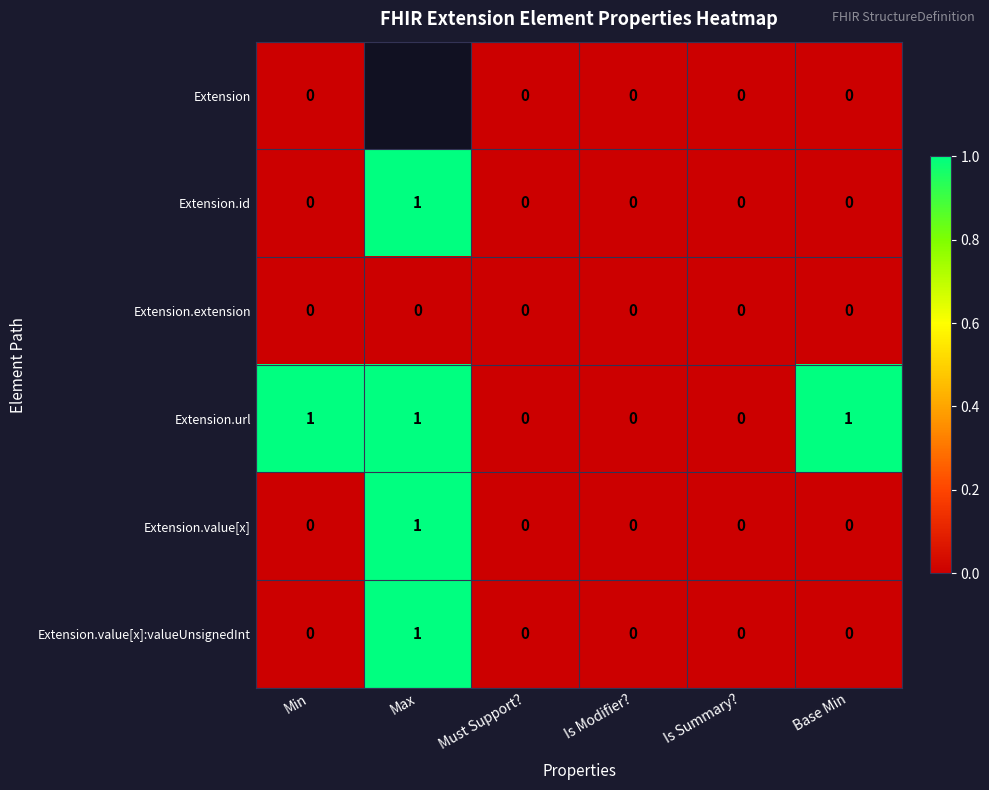

Is the value of Extension.value[x] at Max greater than the value of Extension.value[x]:valueUnsignedInt at Base Min?

Yes